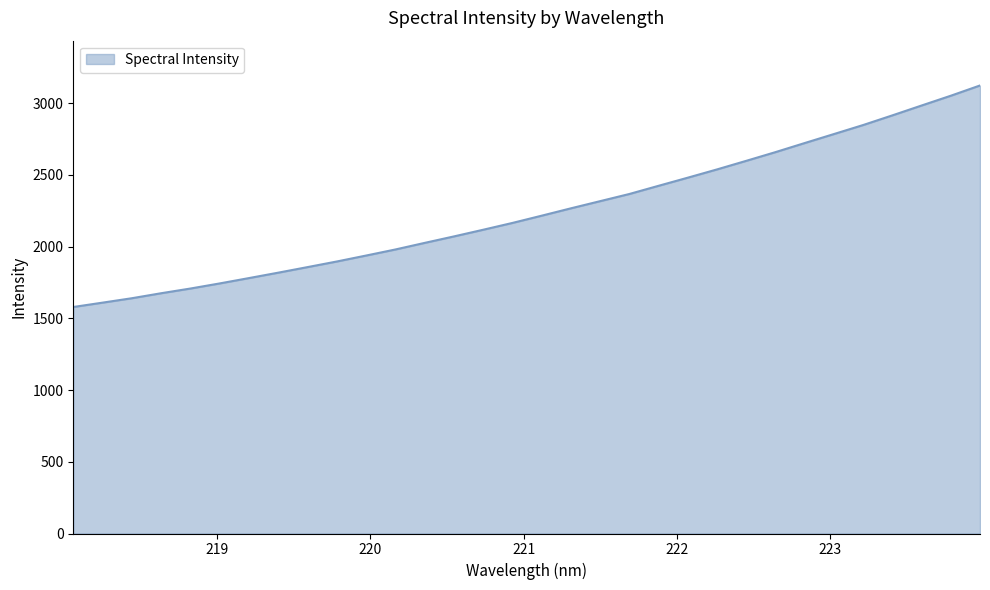

Does the chart have visible grid lines?

No